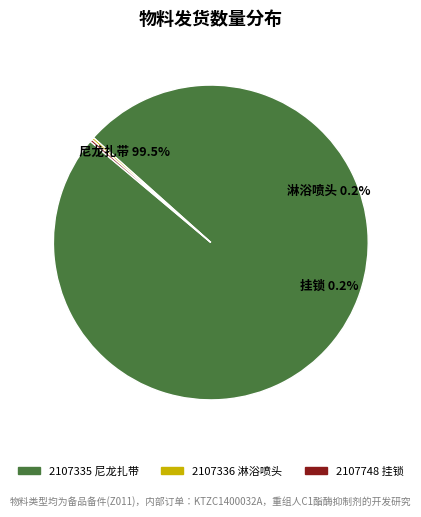

Does 2107336 淋浴喷头 represent more than half of the total?

No